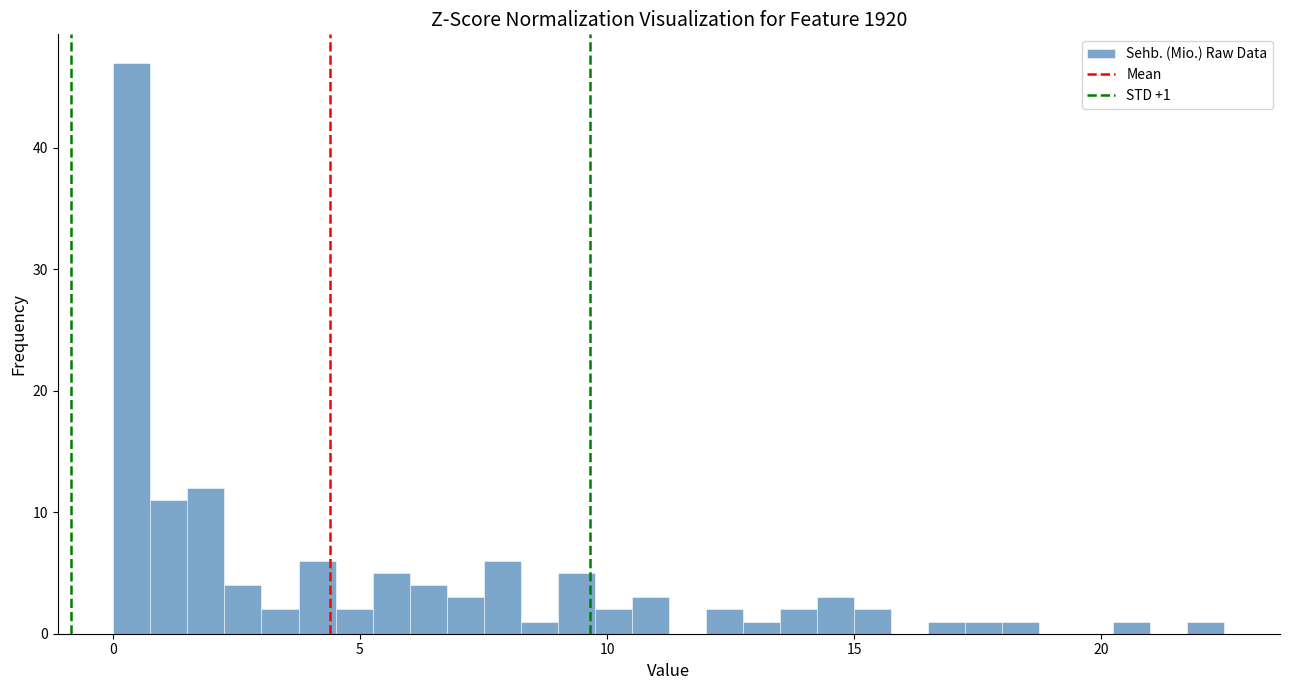

Around what value on the x-axis is the tallest bar? Give the approximate position of its centre, as read against the axis.

0.5